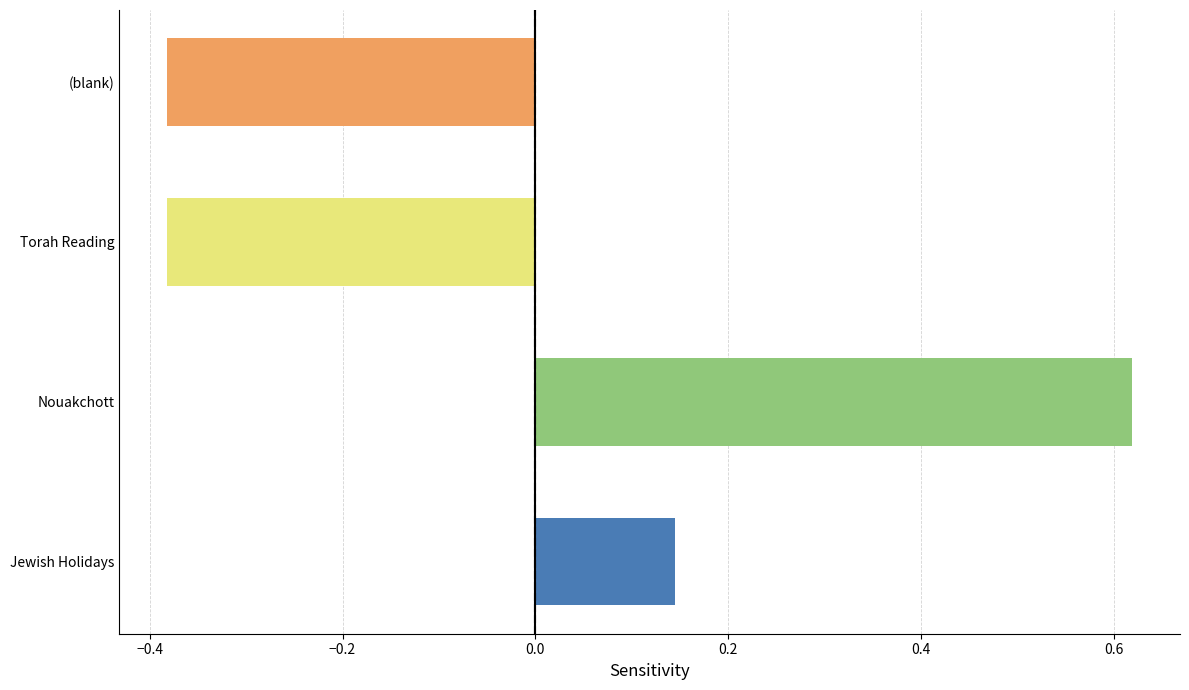

At which category does the chart reach its peak across all series?

Nouakchott